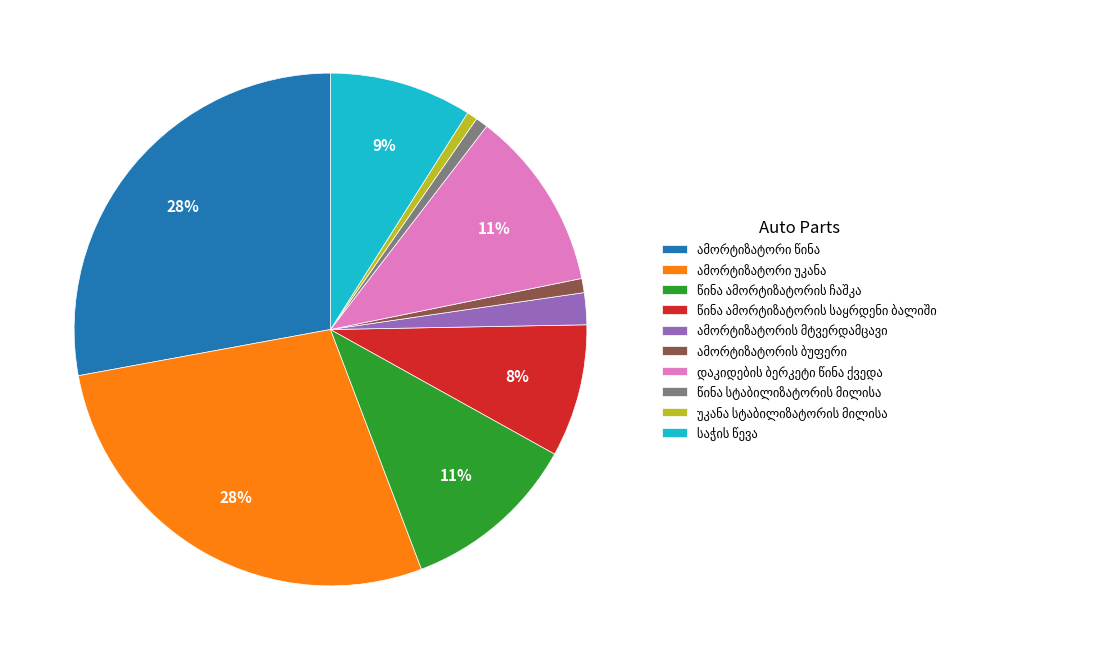

To the nearest percent, what is the difference between the largest and smallest slice percentages?

27%